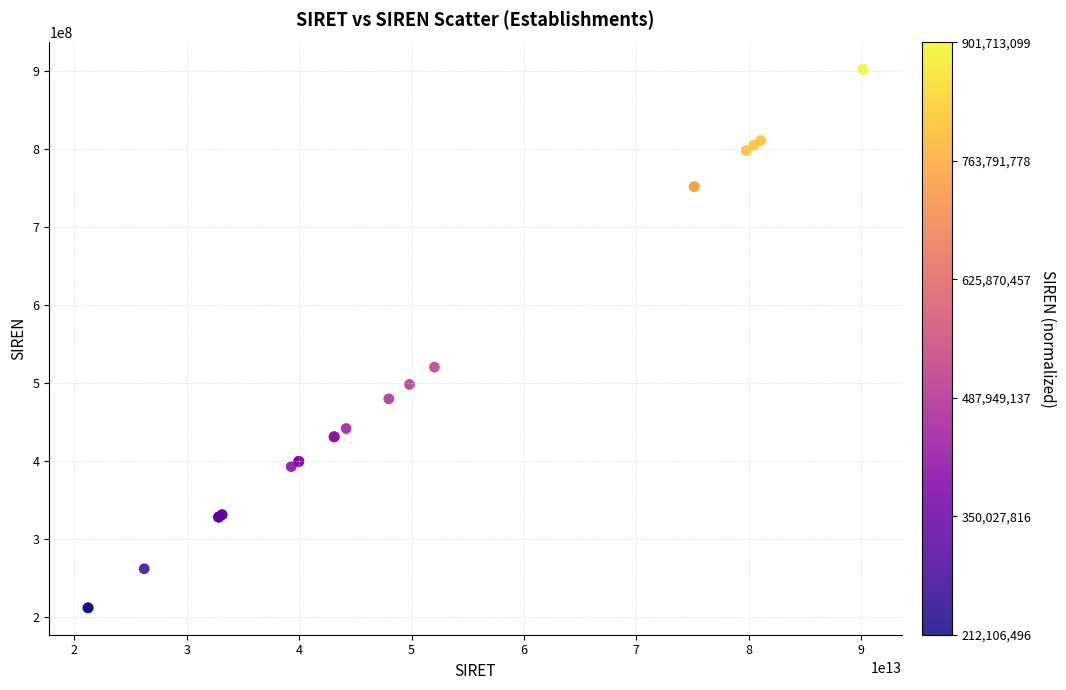

What Y value in the scatter plot is closest to 556909797?

520332156